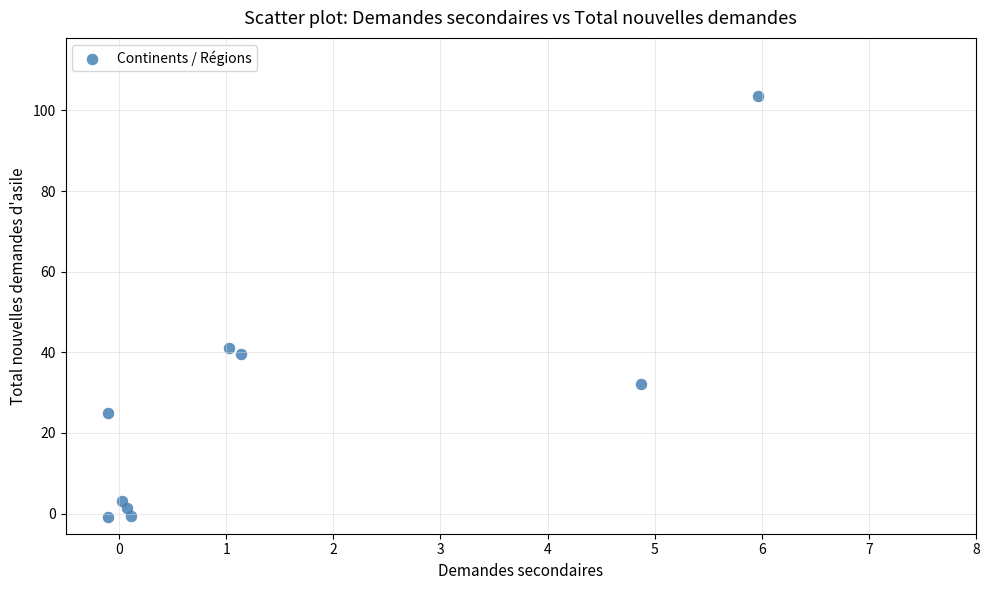

What Y value in the scatter plot is closest to 51?

41.0